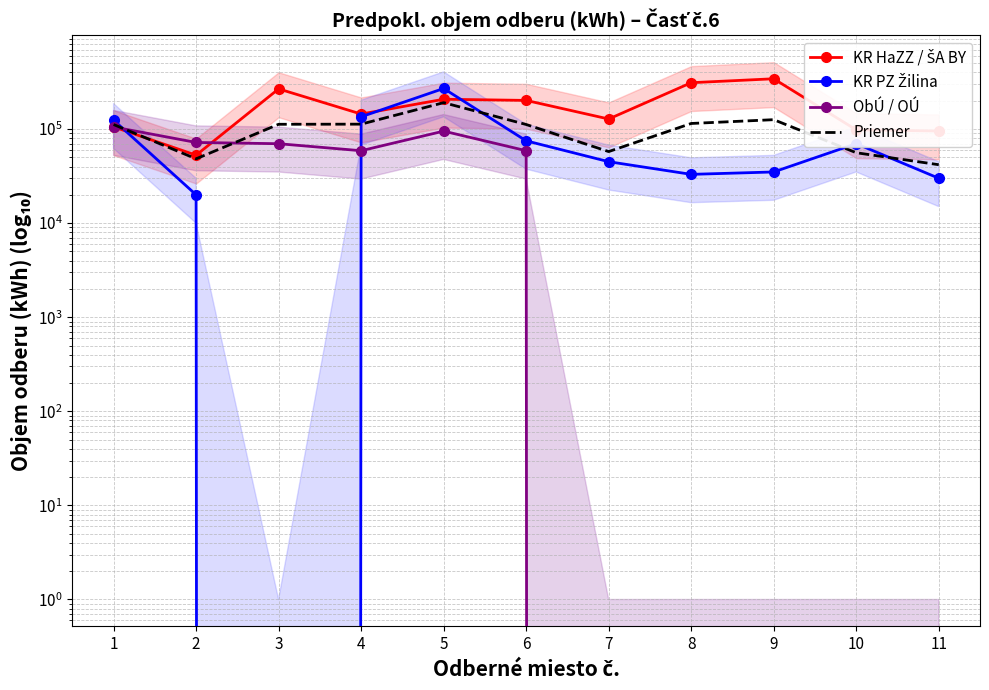

What is the total value across all series at 7?

230541.3